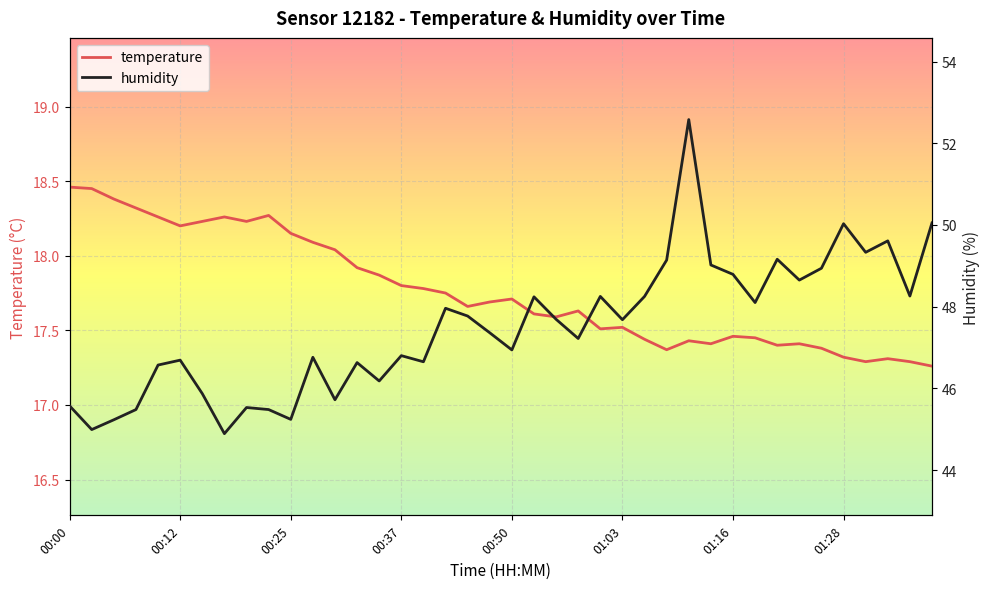

What position from the right is 29?

11